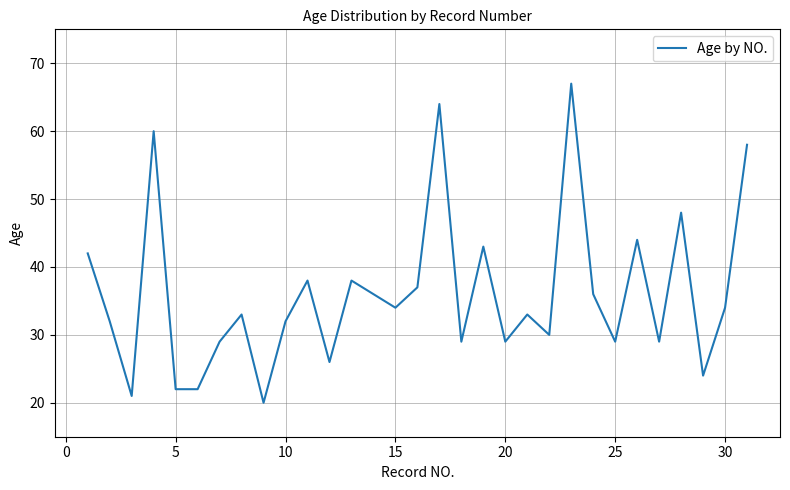

What is the difference between the second highest and minimum values?

44